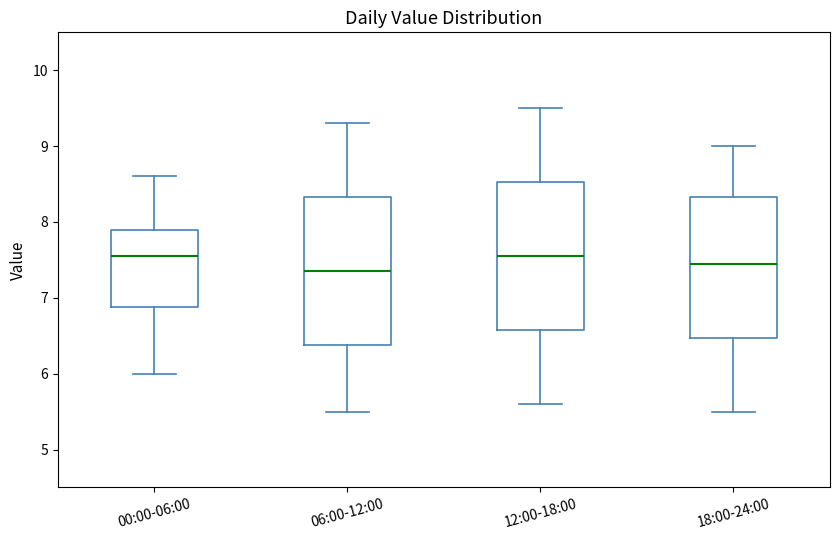

Reading left to right, transcribe this box plot: for each box, give where its median line is, the range the box spans, and where its two whiskers end, as read against the y-axis. The values are not printed on the chart, so give them approximately, as read against the axis.

00:00-06:00: median 7.6, box 6.9 to 7.9, whiskers 6.0 to 8.6
06:00-12:00: median 7.4, box 6.4 to 8.3, whiskers 5.5 to 9.3
12:00-18:00: median 7.6, box 6.6 to 8.5, whiskers 5.6 to 9.5
18:00-24:00: median 7.5, box 6.5 to 8.3, whiskers 5.5 to 9.0